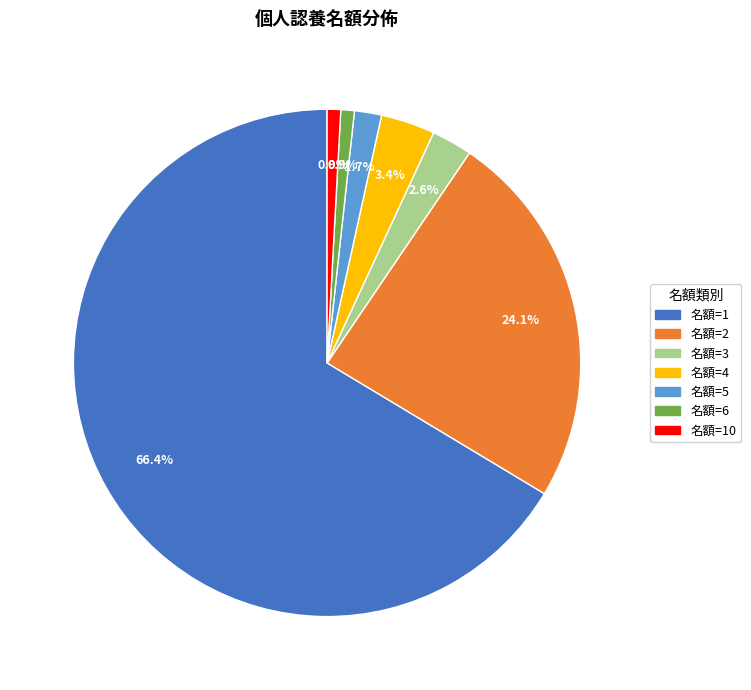

To the nearest percent, what is the combined percentage of 名額=6 and 名額=5?

3%